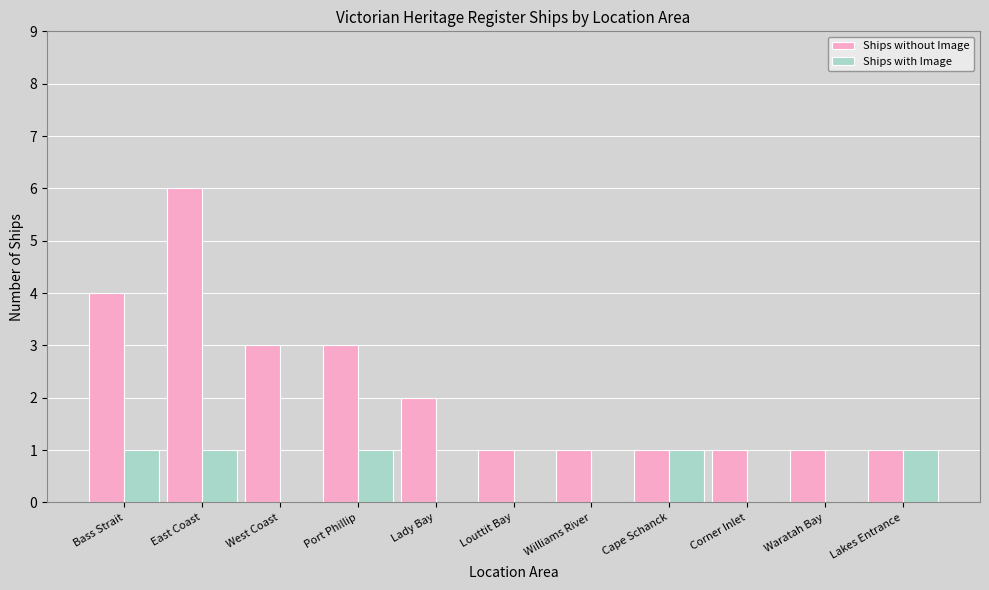

What is the sum of the Ships without Image values at Waratah Bay and Corner Inlet?

2